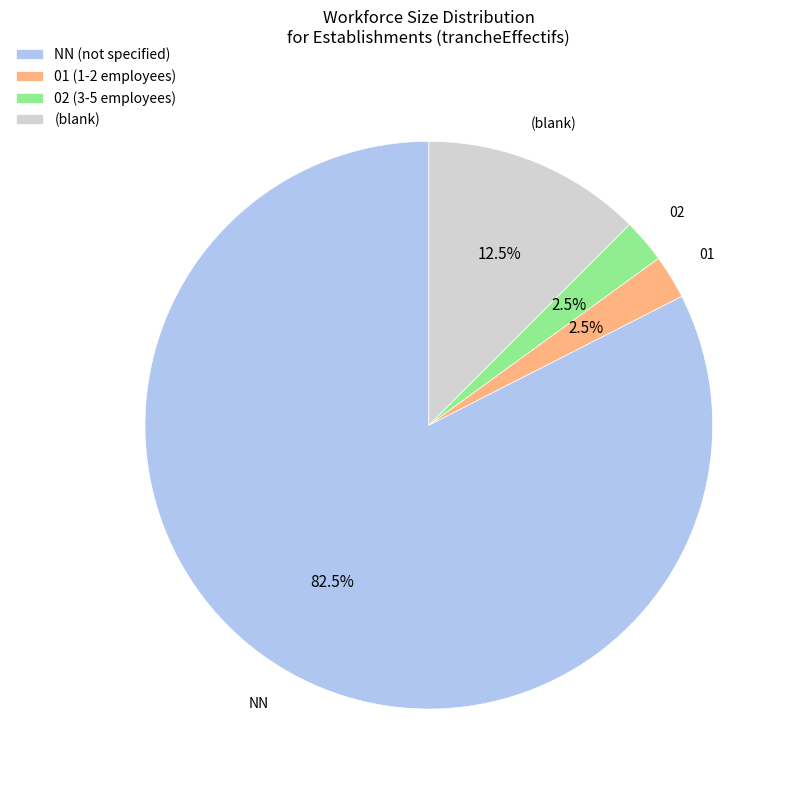

What is the largest slice in the pie chart?

NN (not specified)